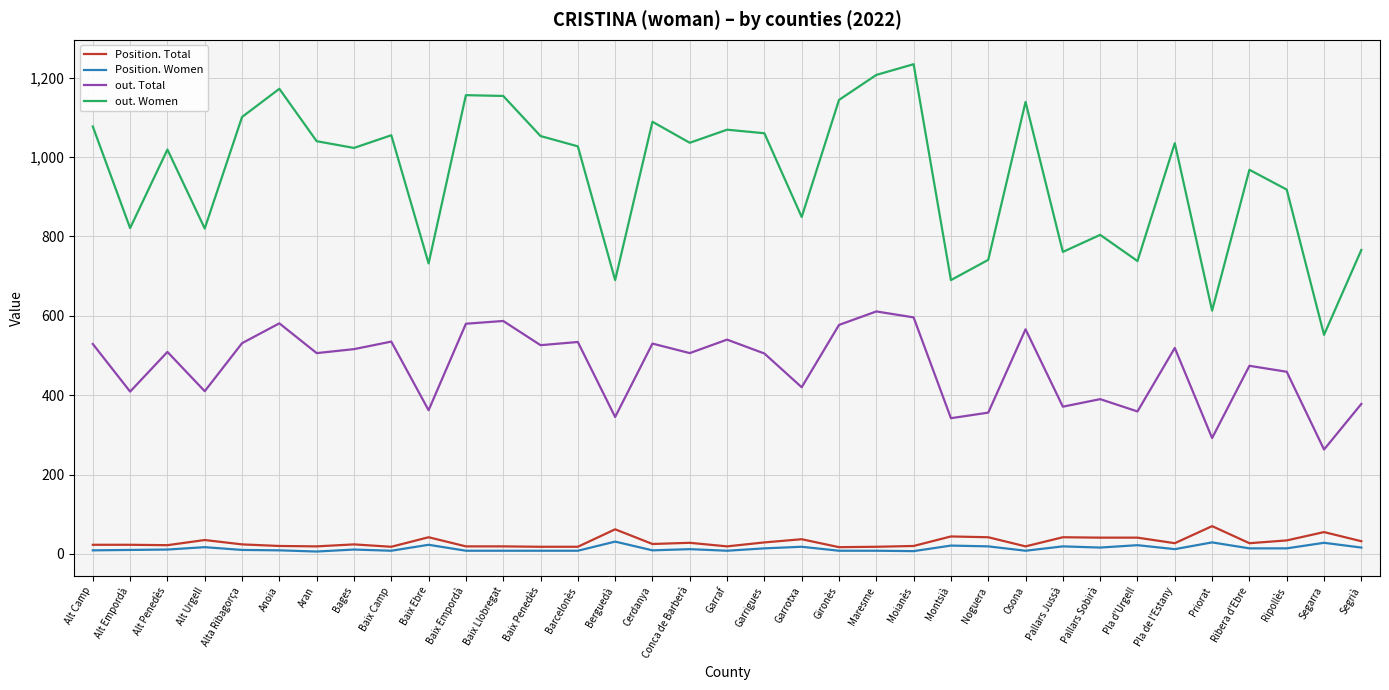

True or false: Position. Total and out. Women intersect in this chart.

False